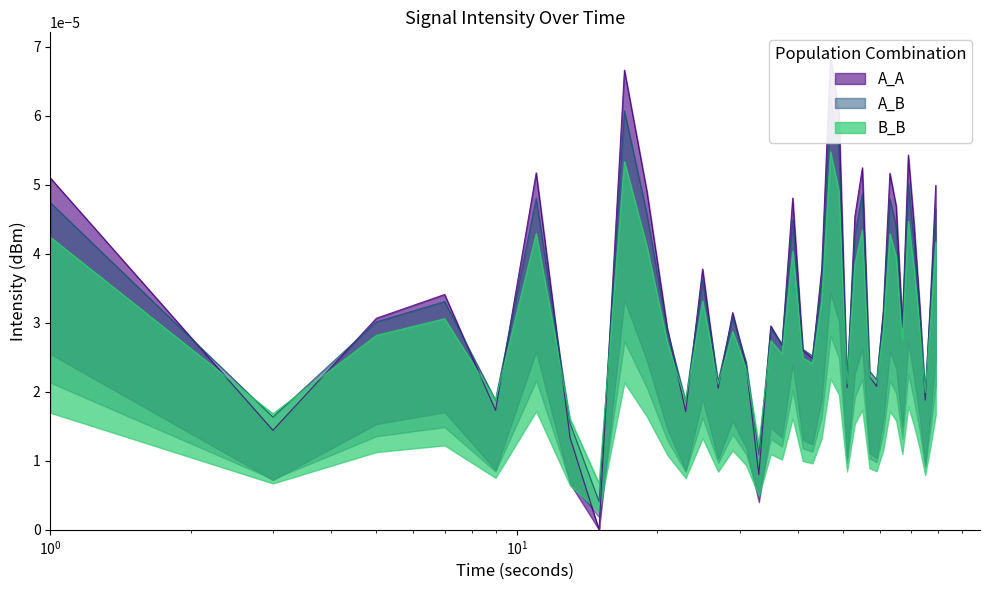

Count the number of categories in the chart.

40